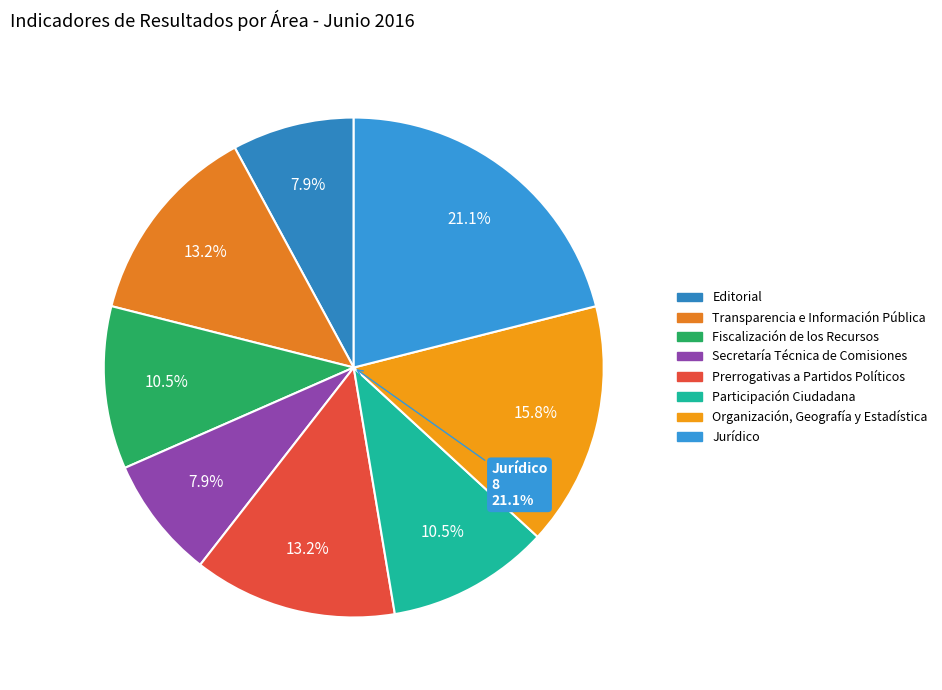

Does Estratégico Eficiencia represent more than half of the total?

No